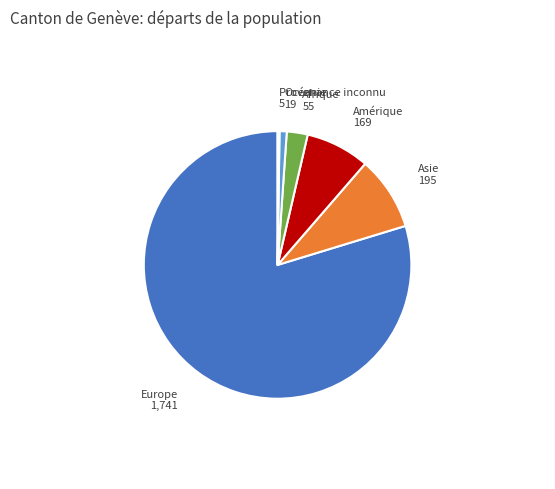

Combined, do Asie and Europe account for over 50%?

Yes